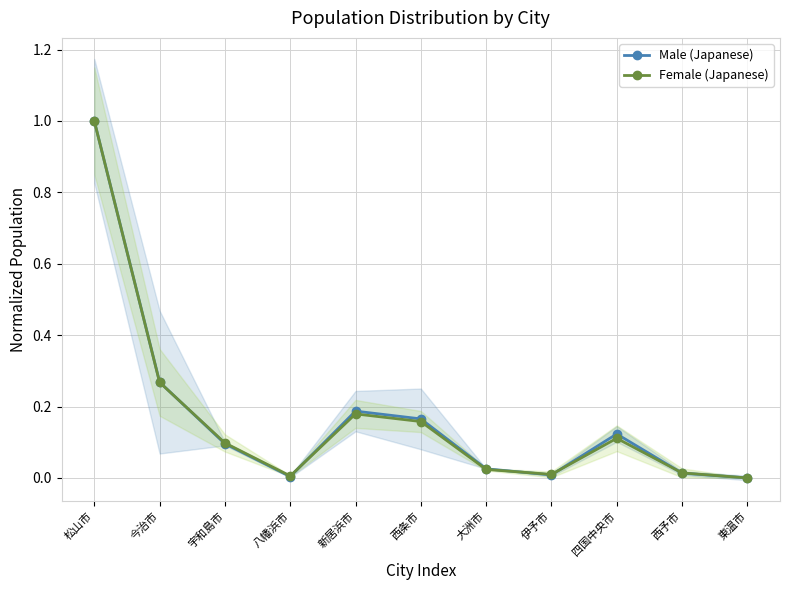

In Female (Japanese), how many points are lower than both neighbors (excluding endpoints)?

2